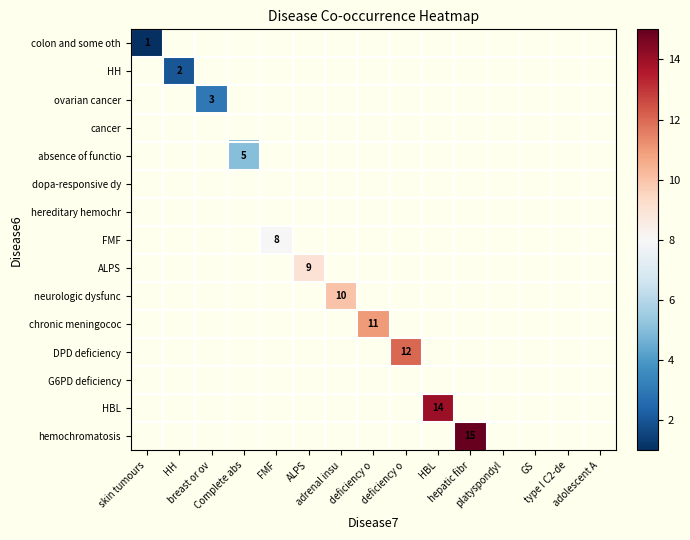

Is the value of absence of functio at FMF greater than the value of FMF at GS?

No